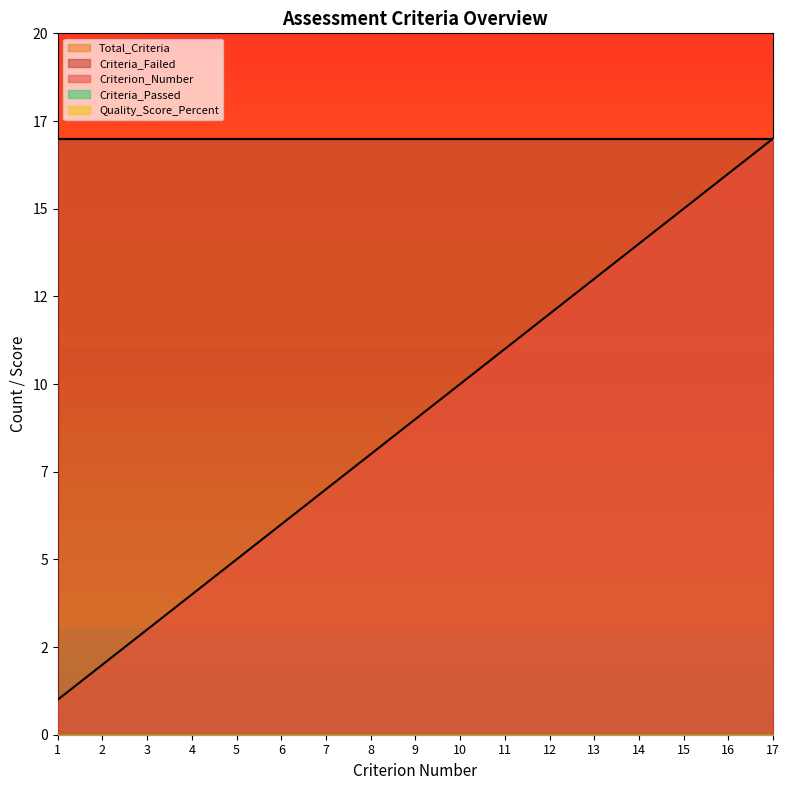

True or false: Quality_Score_Percent has more than 2 interior local peaks.

False